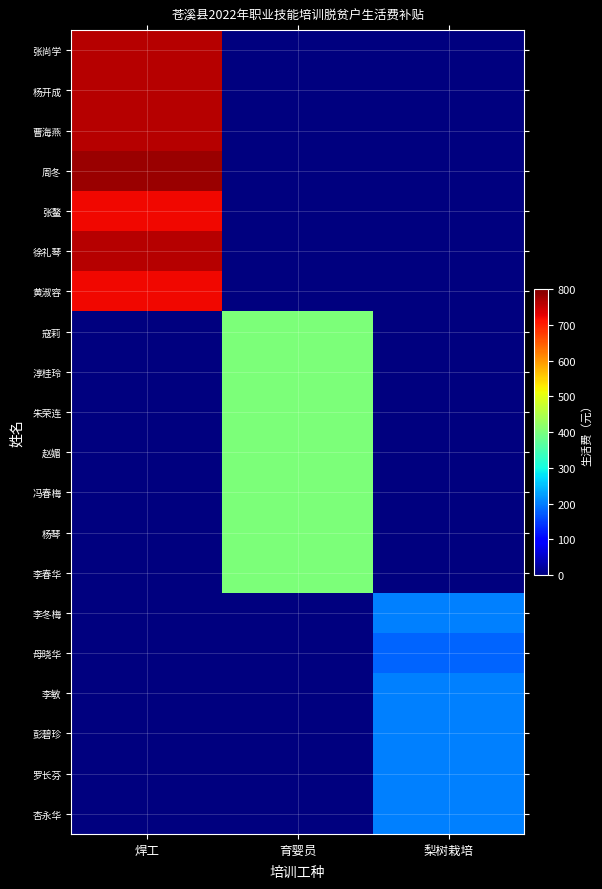

Which series has the widest spread of values?

周冬